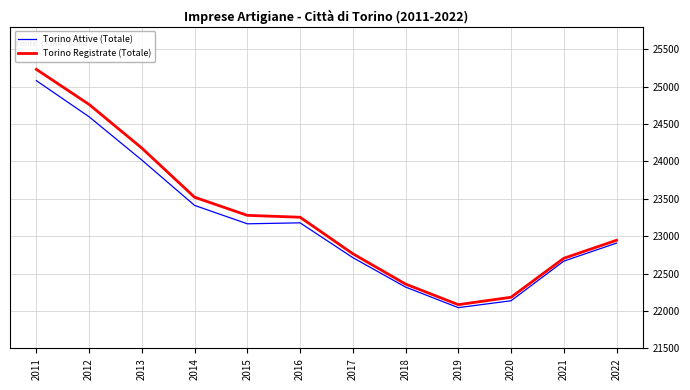

The Torino Registrate (Totale) series shows 7172 at 2018. True or false?

False